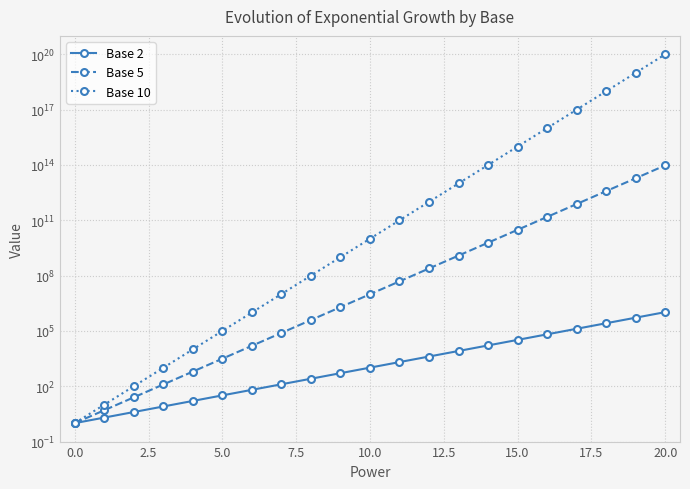

The Base 5 series shows 43889428807 at 15. True or false?

False